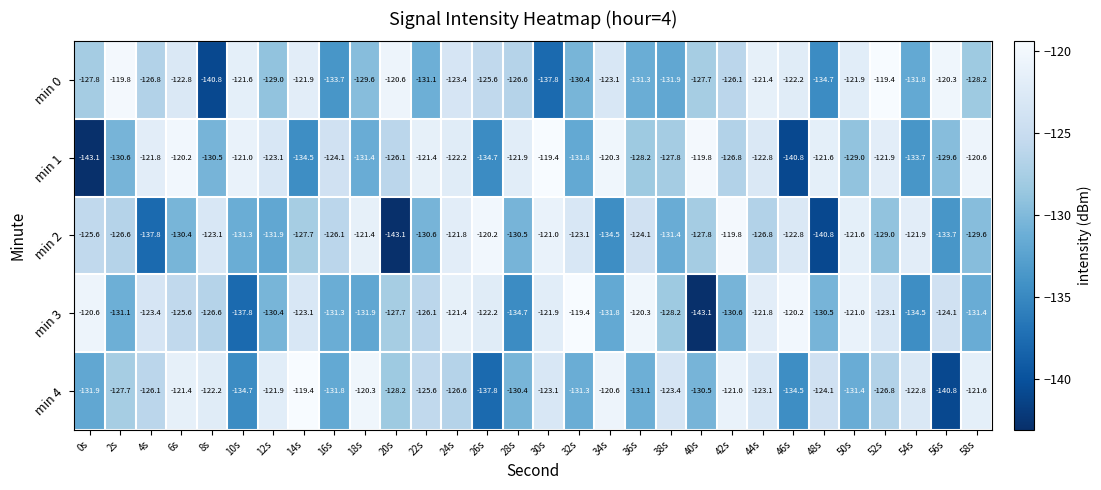

Is it true that min 0 equals -194.4 at 12s?

False